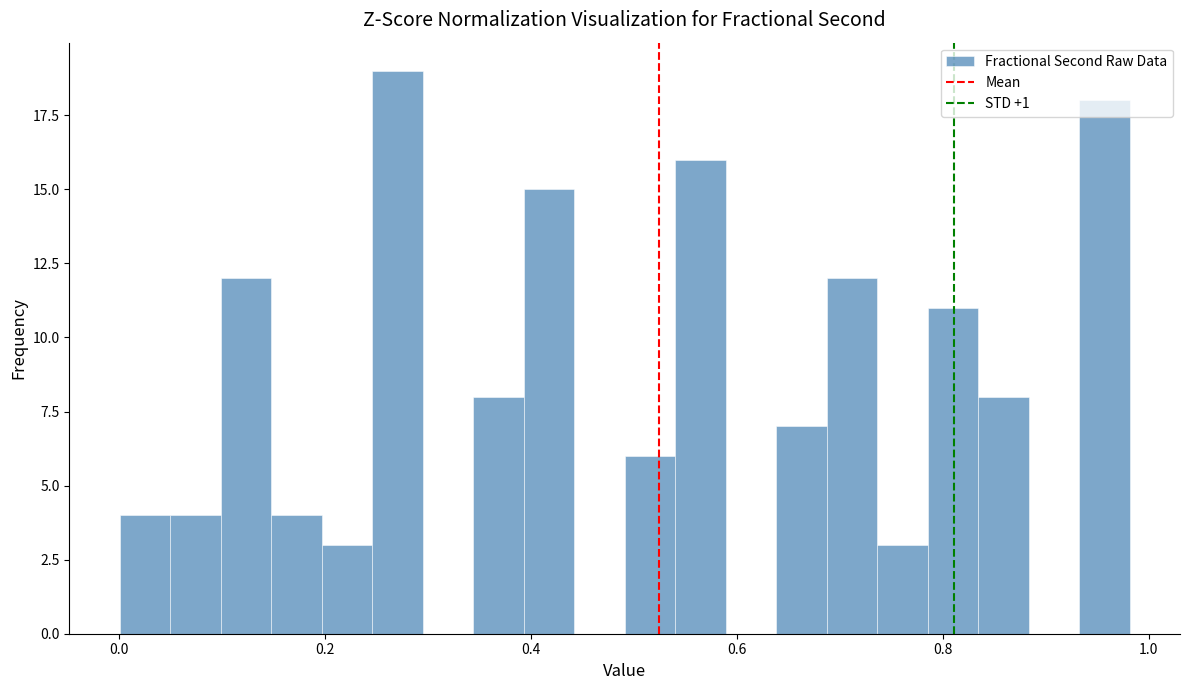

Read against the x-axis, roughly where is the centre of the tallest bar?

0.28